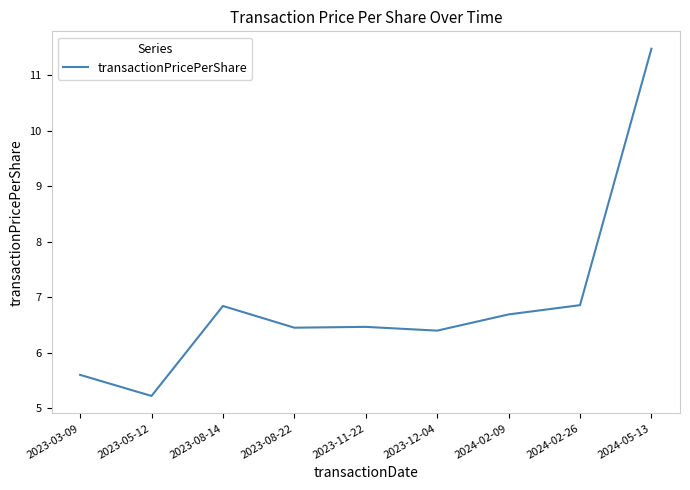

Which label corresponds to the smallest value in the chart?

2023-05-12